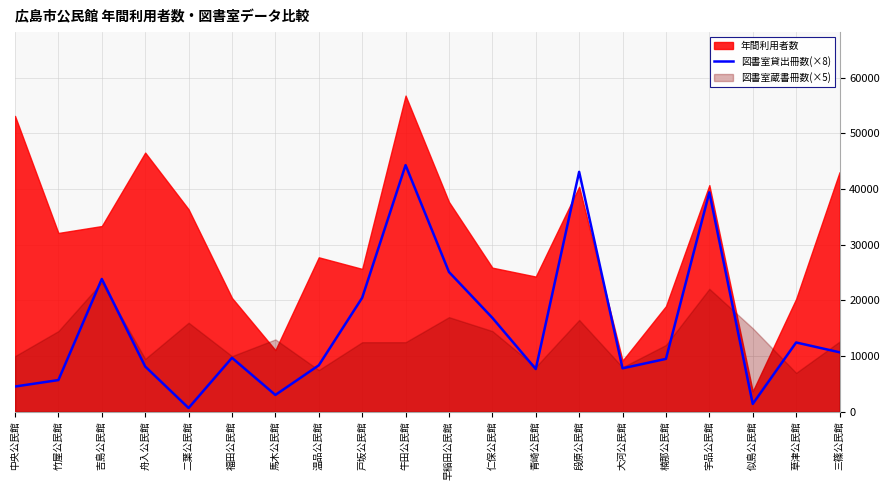

True or false: the data has more than 0 interior local peaks.

True